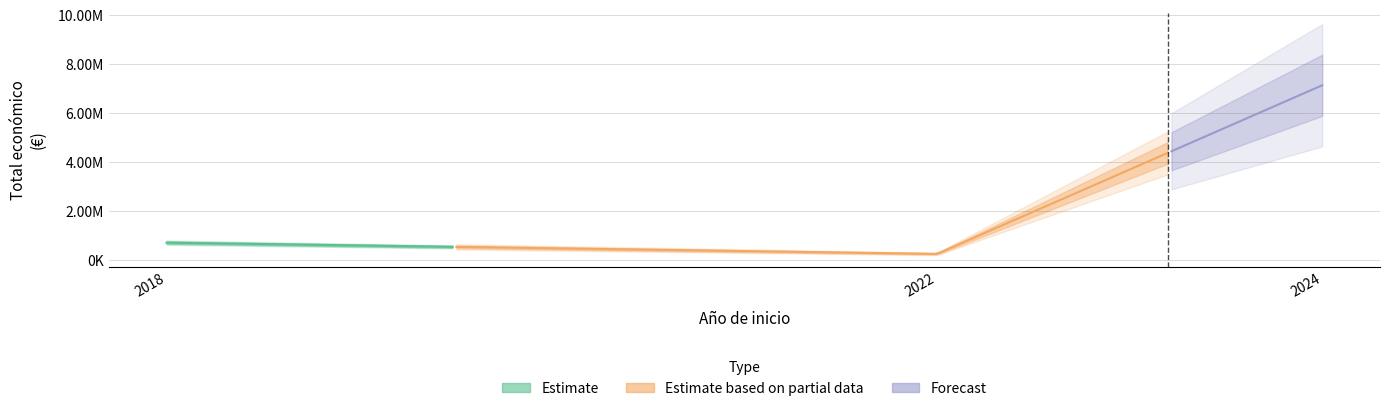

True or false: Año de finalizacion and Total economico cross at least once.

False